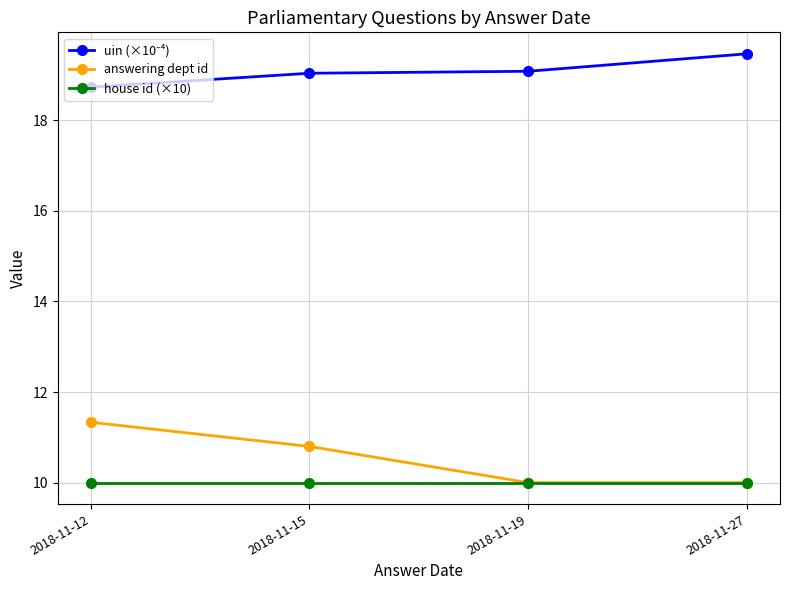

True or false: house id (×10) has a value of 17.5 at 2018-11-27.

False